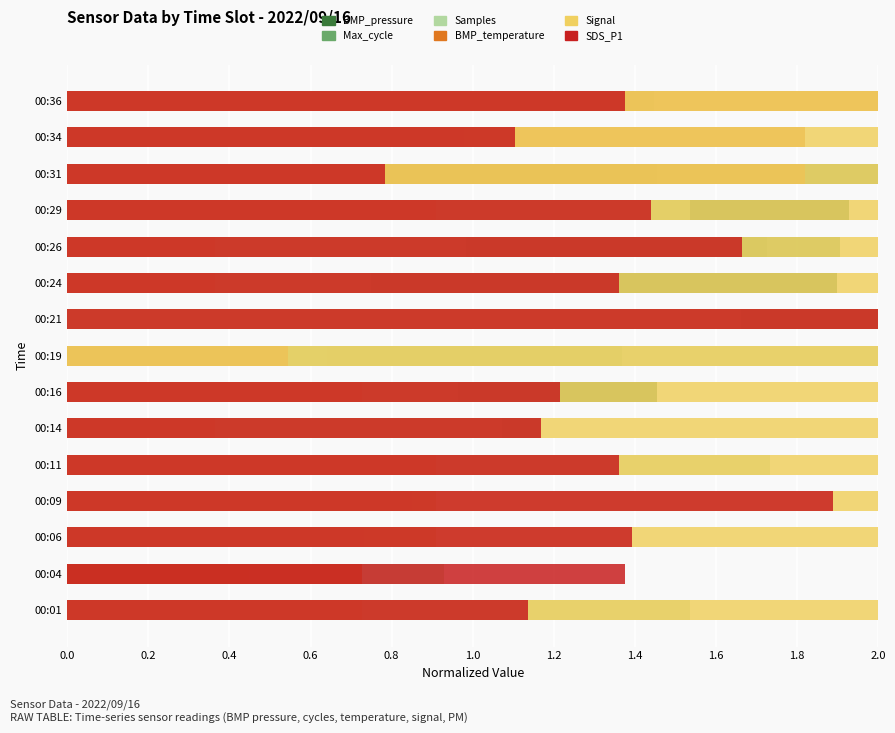

How many bars are there in each group?

6